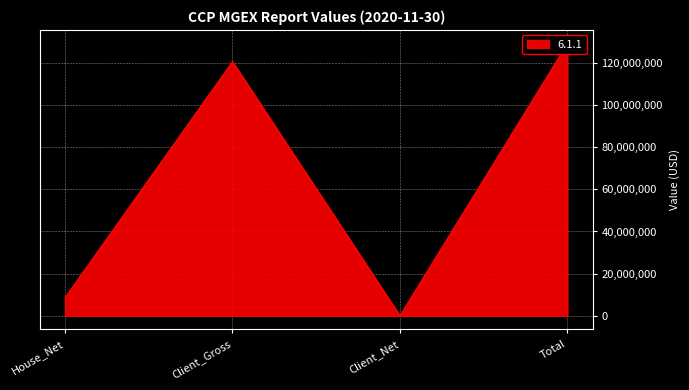

What is the difference between the values at Client_Gross and House_Net?

112106437.0